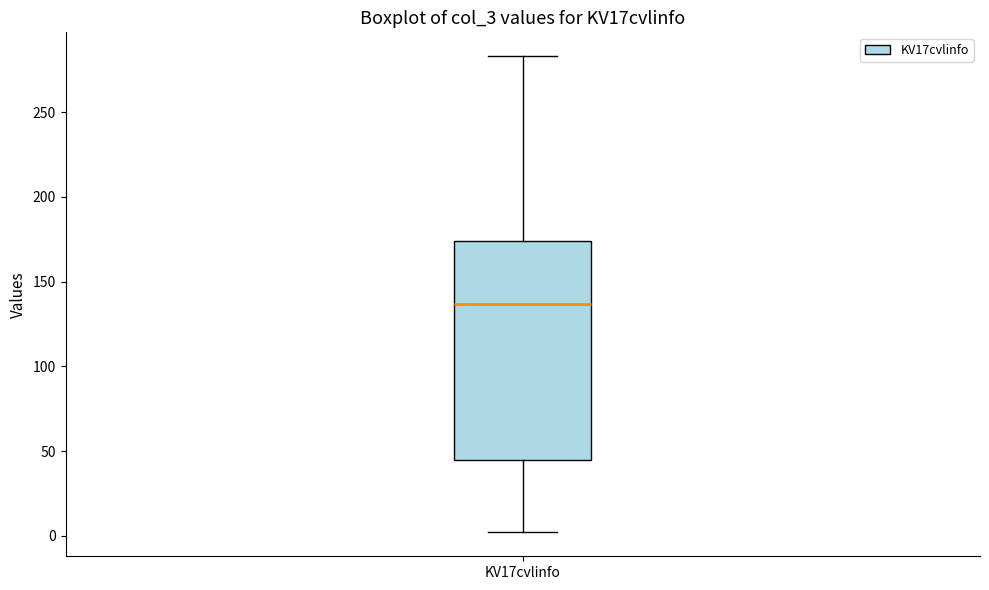

Transcribe this box plot: give where the median line is, the range the box spans, and where the two whiskers end, as read against the y-axis. The values are not printed on the chart, so give them approximately, as read against the axis.

median 135, box 45 to 175, whiskers 0 to 285